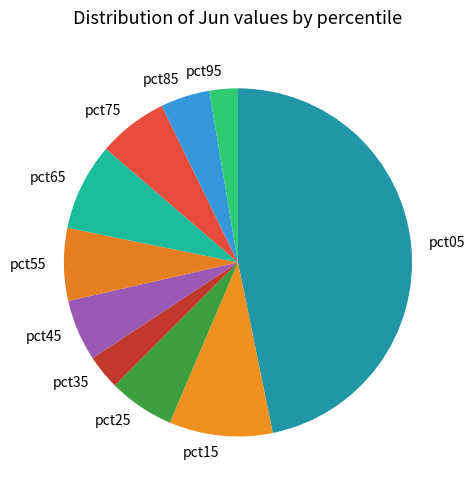

The pct95 slice represents 3% of the pie. True or false?

True